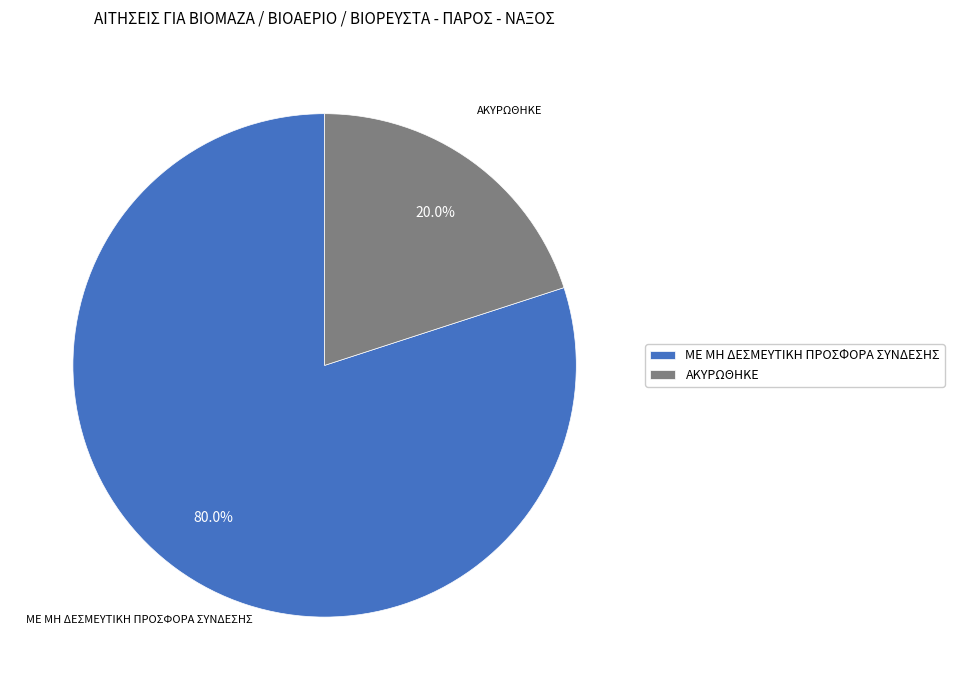

How many segments does this pie chart have?

2